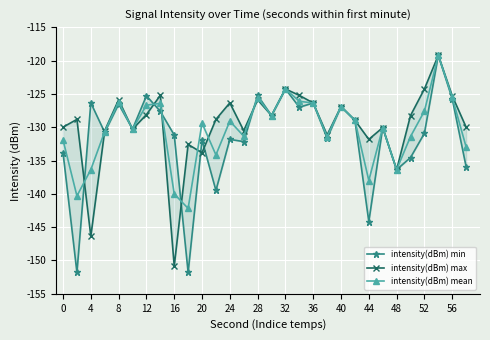

True or false: intensity(dBm) mean has a value of -80.5 at 48.

False